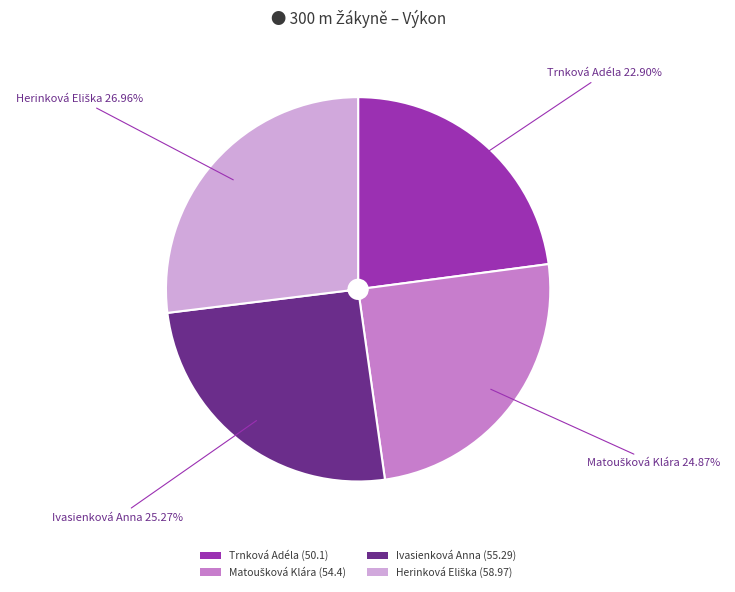

What is the ratio of the value at Trnková Adéla (50.1) to the value at Ivasienková Anna (55.29)?

0.9